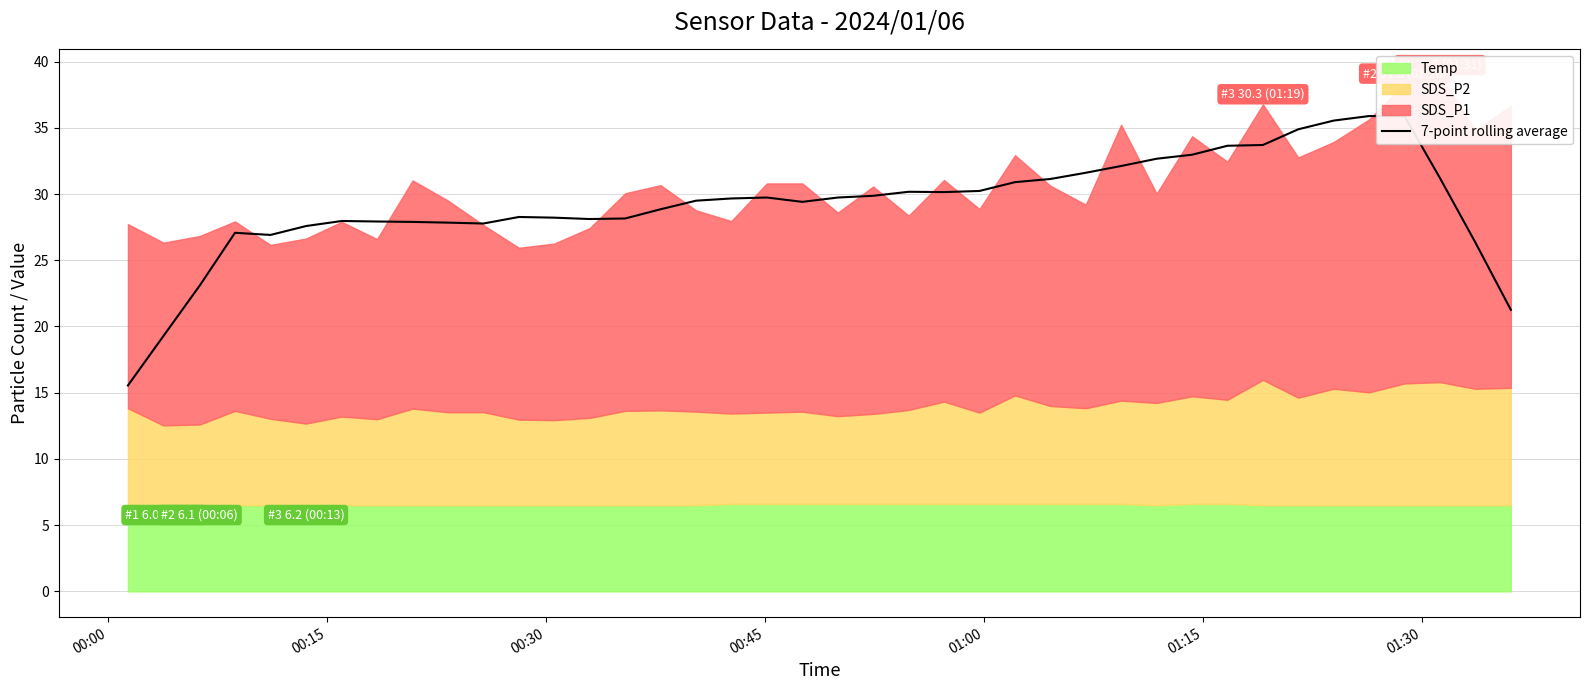

How many lines are shown in the chart?

1